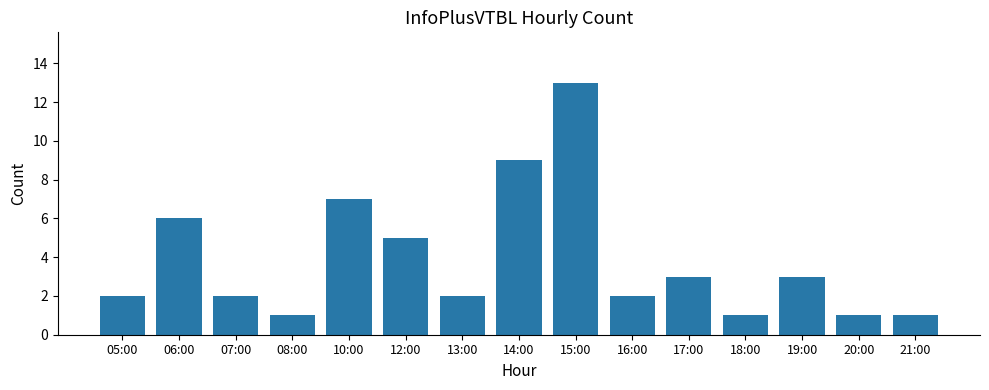

Does the chart contain any negative values?

No